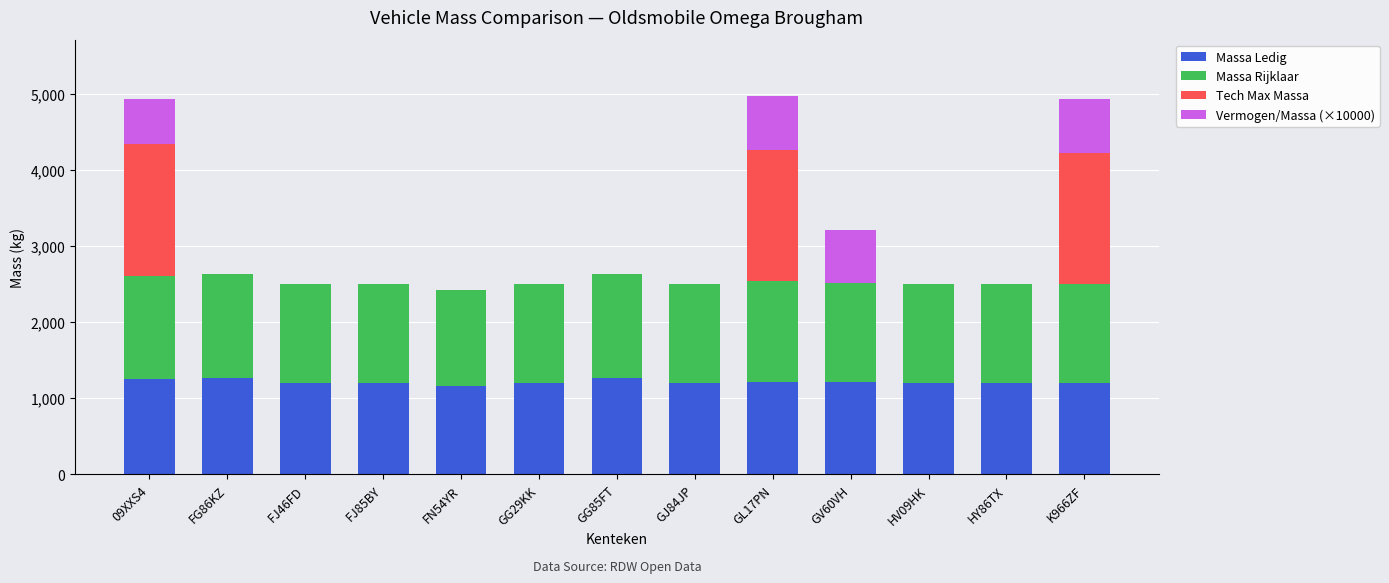

The value of Massa Ledig at GG85FT is 1268. True or false?

True